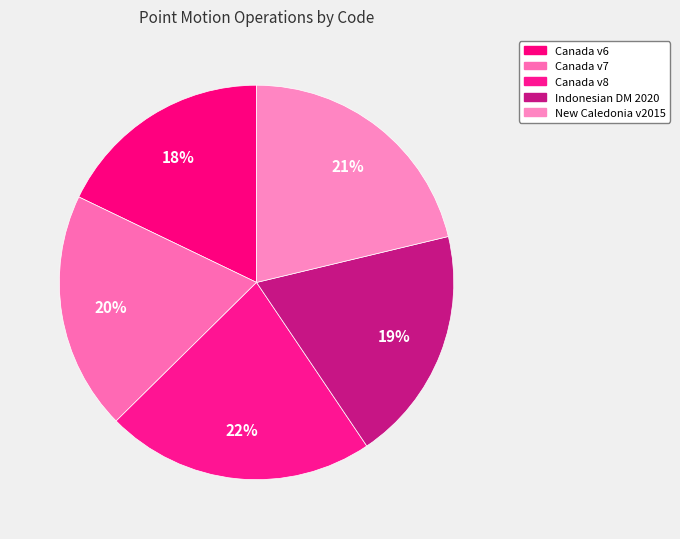

To the nearest percent, what is the average slice percentage?

20%